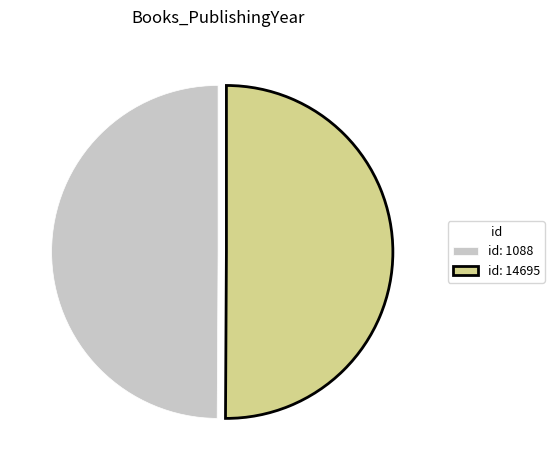

Is it true that id: 1088 is 50% of the pie?

True